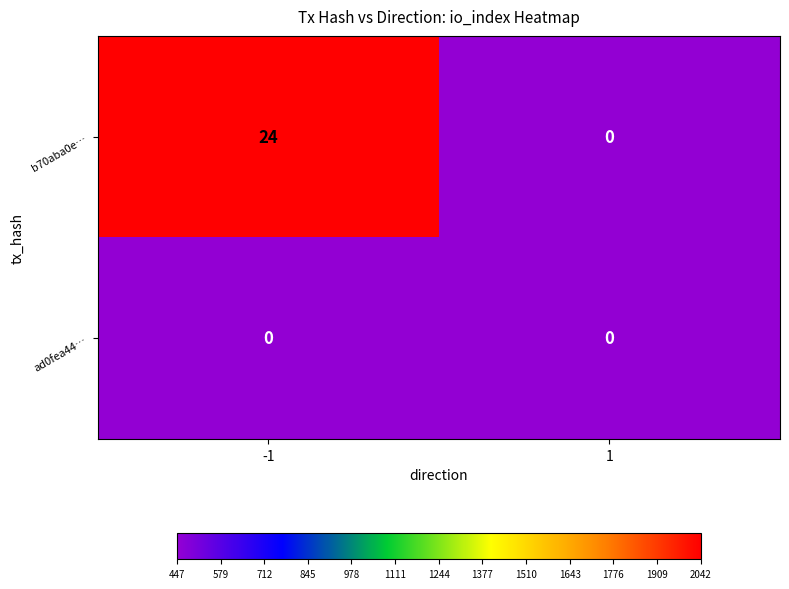

At which category is the sum across all series the highest?

-1